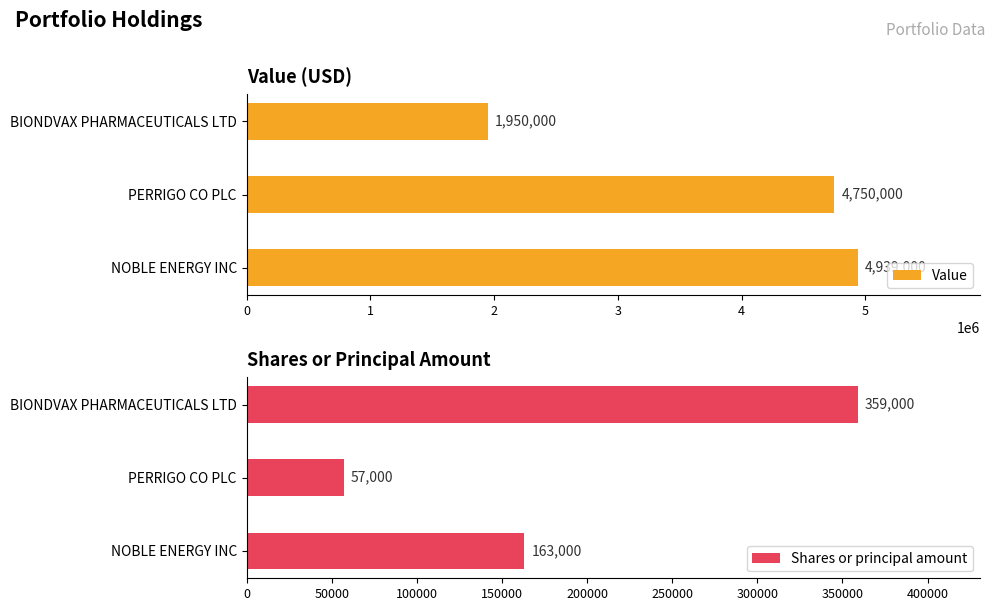

What is the value of the Shares or principal amount bar at the 2nd from the left?

57000